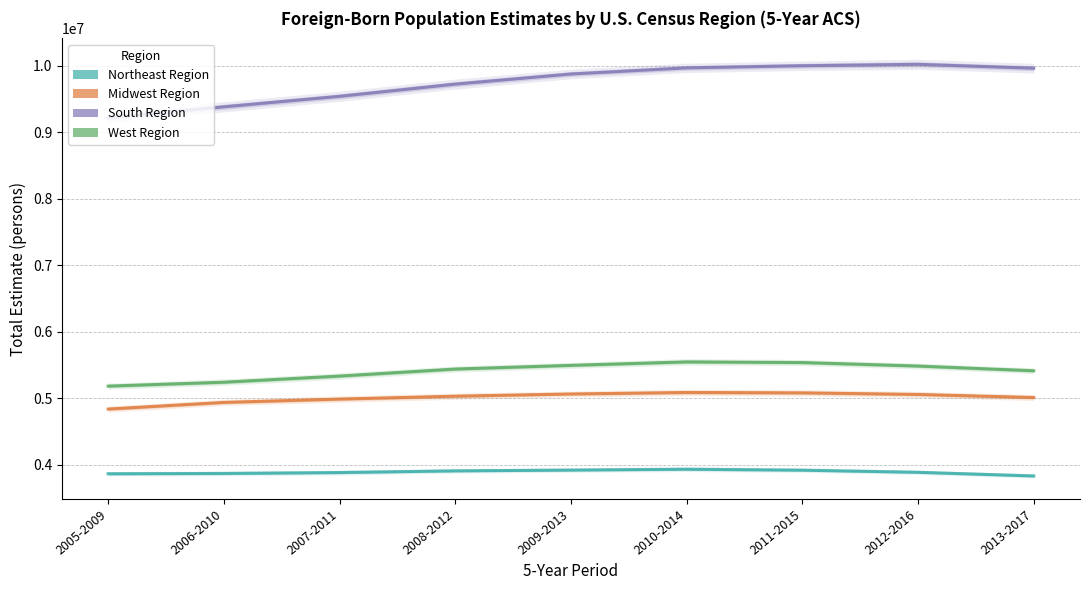

True or false: Midwest Region has more than 0 points higher than both neighbors.

True